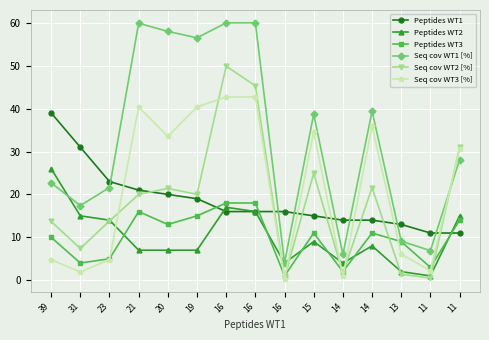

Which series changed the most between 16 and 15?

Seq cov WT2 [%]